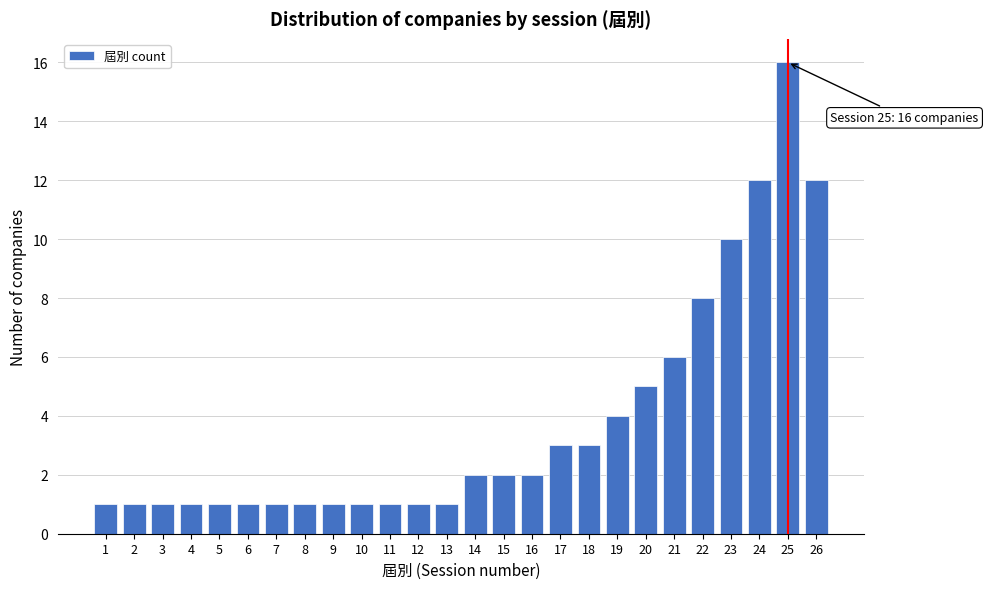

Reading left to right, extract all data points from this chart.

1	1	1	1	1	1	1	1	1	1	1	1	1	2	2	2	3	3	4	5	6	8	10	12	16	12